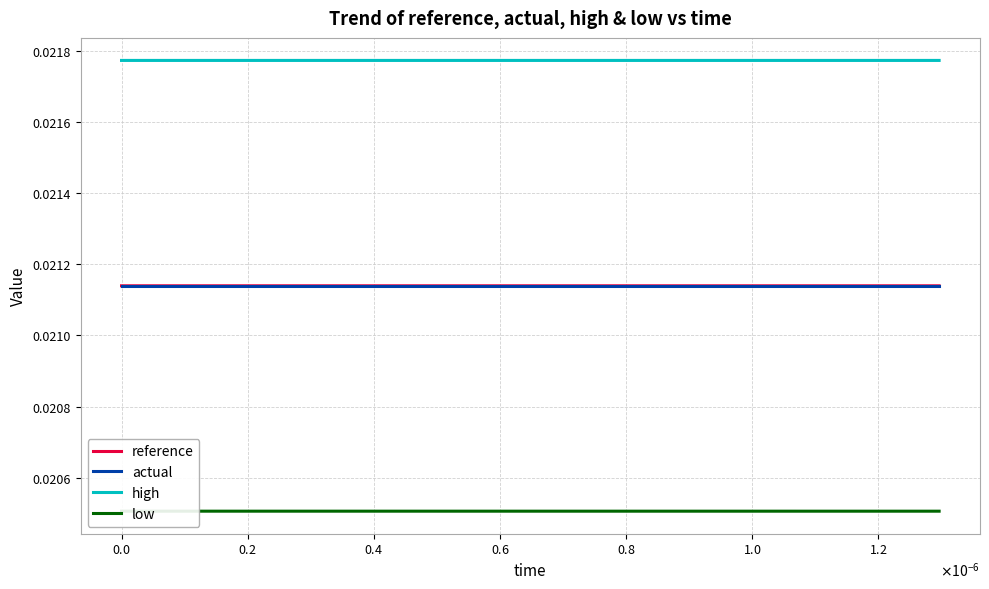

True or false: reference and high intersect in this chart.

False